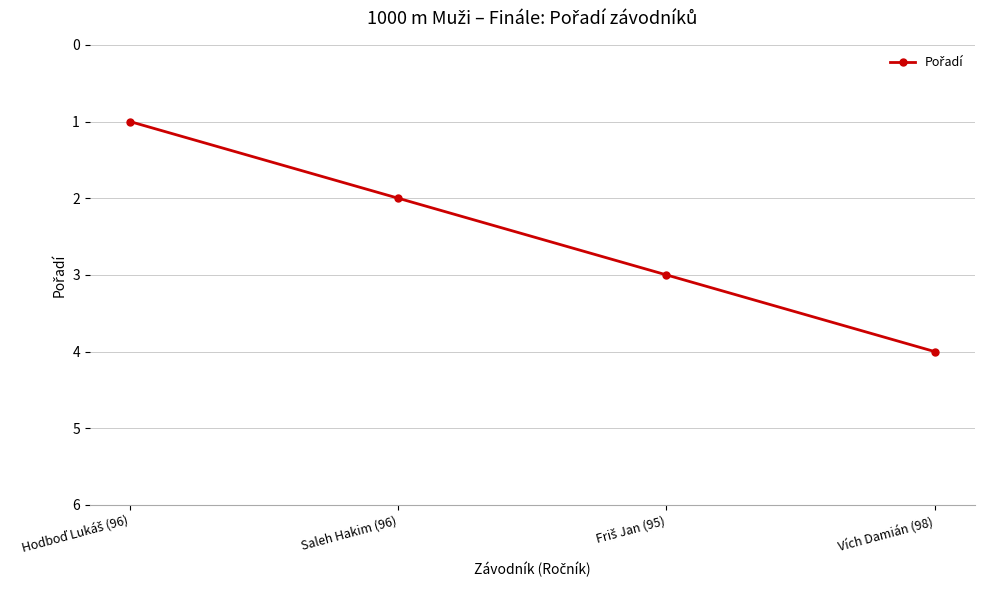

Count the number of categories in the chart.

4